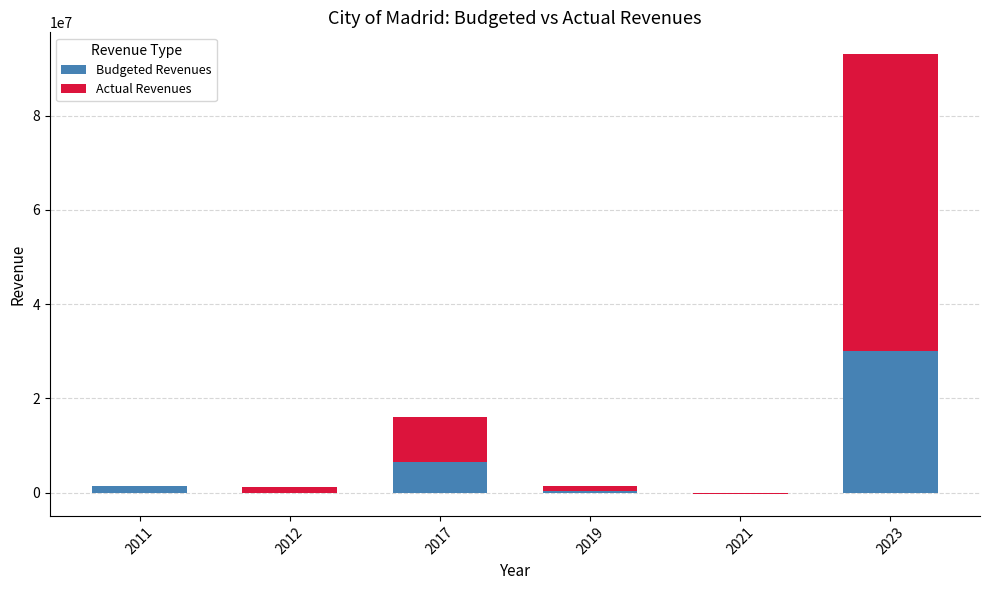

True or false: Budgeted Revenues has a value of 203789.2 at 2019.

False